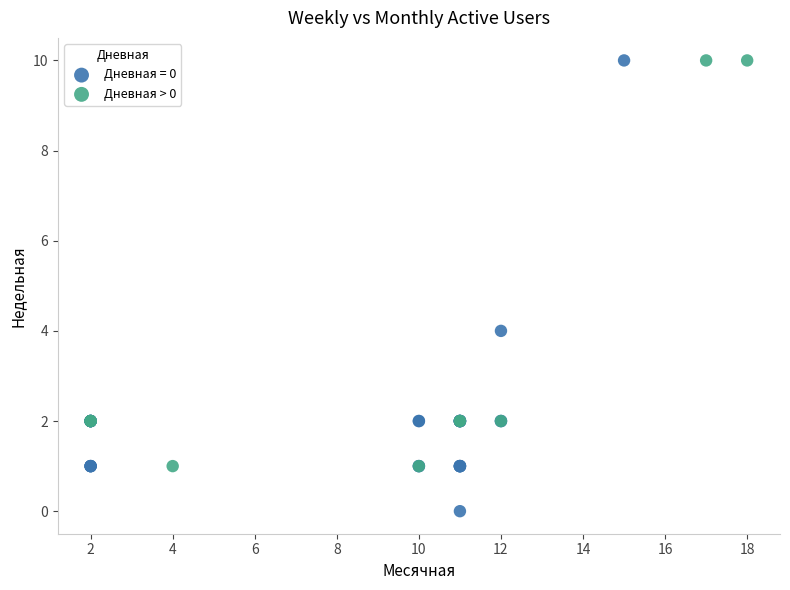

Which series has the widest spread of Y values?

Дневная = 0